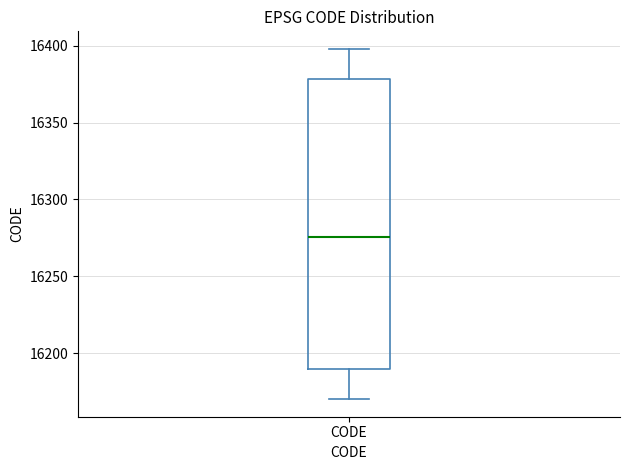

Transcribe this box plot: give where the median line is, the range the box spans, and where the two whiskers end, as read against the y-axis. The values are not printed on the chart, so give them approximately, as read against the axis.

median 16275, box 16190 to 16380, whiskers 16170 to 16400